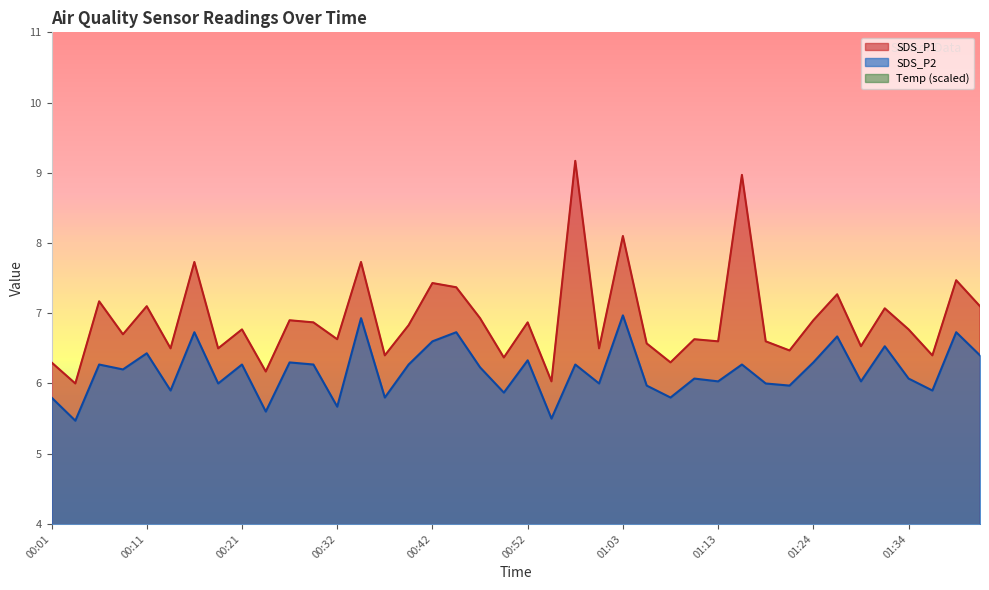

Is it true that SDS_P1 equals 6.3 at 01:08?

True